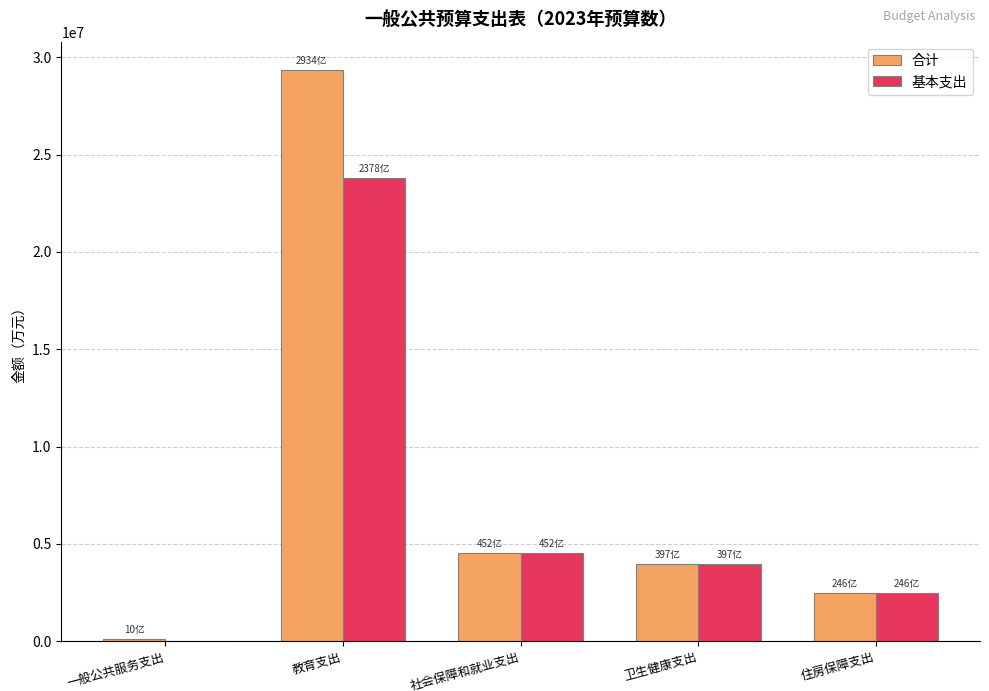

What is the difference between the 合计 values at 一般公共服务支出 and 卫生健康支出?

3872008.9